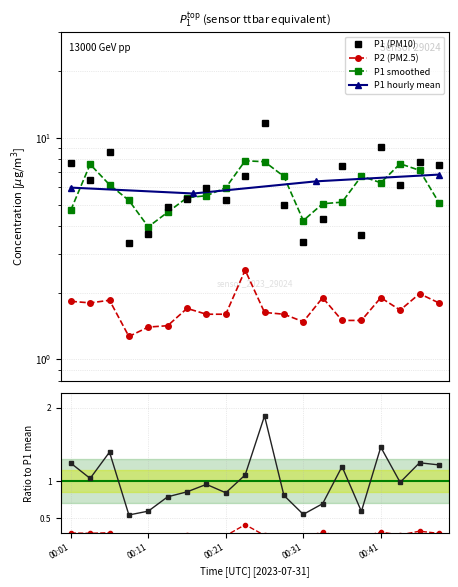

At which label is P1 closest to 7?

00:23